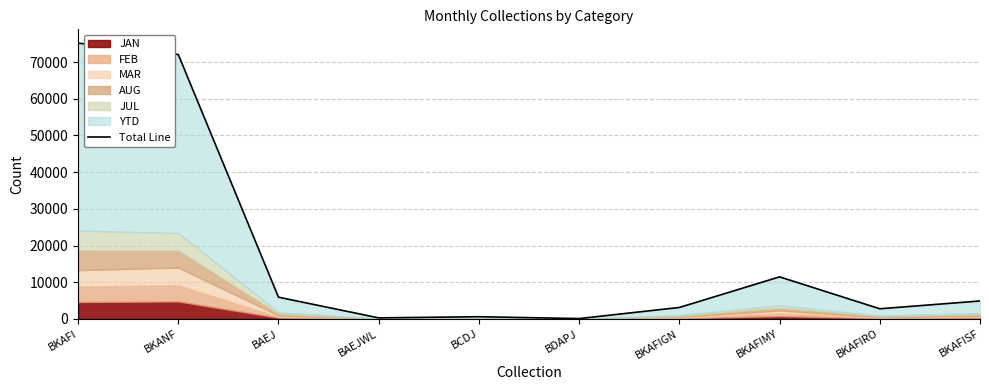

What is the change in value from BAEJ to BKAFIRO?

-3159